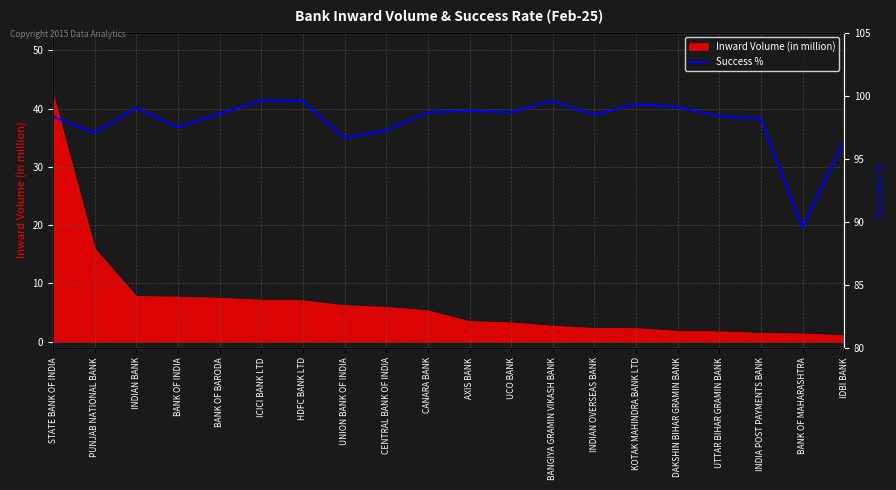

Reading left to right, transcribe all the data shown in this chart.

STATE BANK OF INDIA=98.3	PUNJAB NATIONAL BANK=97.0	INDIAN BANK=99.0	BANK OF INDIA=97.5	BANK OF BARODA=98.5	ICICI BANK LTD=99.6	HDFC BANK LTD=99.6	UNION BANK OF INDIA=96.6	CENTRAL BANK OF INDIA=97.2	CANARA BANK=98.7	AXIS BANK=98.8	UCO BANK=98.7	BANGIYA GRAMIN VIKASH BANK=99.6	INDIAN OVERSEAS BANK=98.5	KOTAK MAHINDRA BANK LTD=99.3	DAKSHIN BIHAR GRAMIN BANK=99.1	UTTAR BIHAR GRAMIN BANK=98.4	INDIA POST PAYMENTS BANK=98.2	BANK OF MAHARASHTRA=89.5	IDBI BANK=96.4